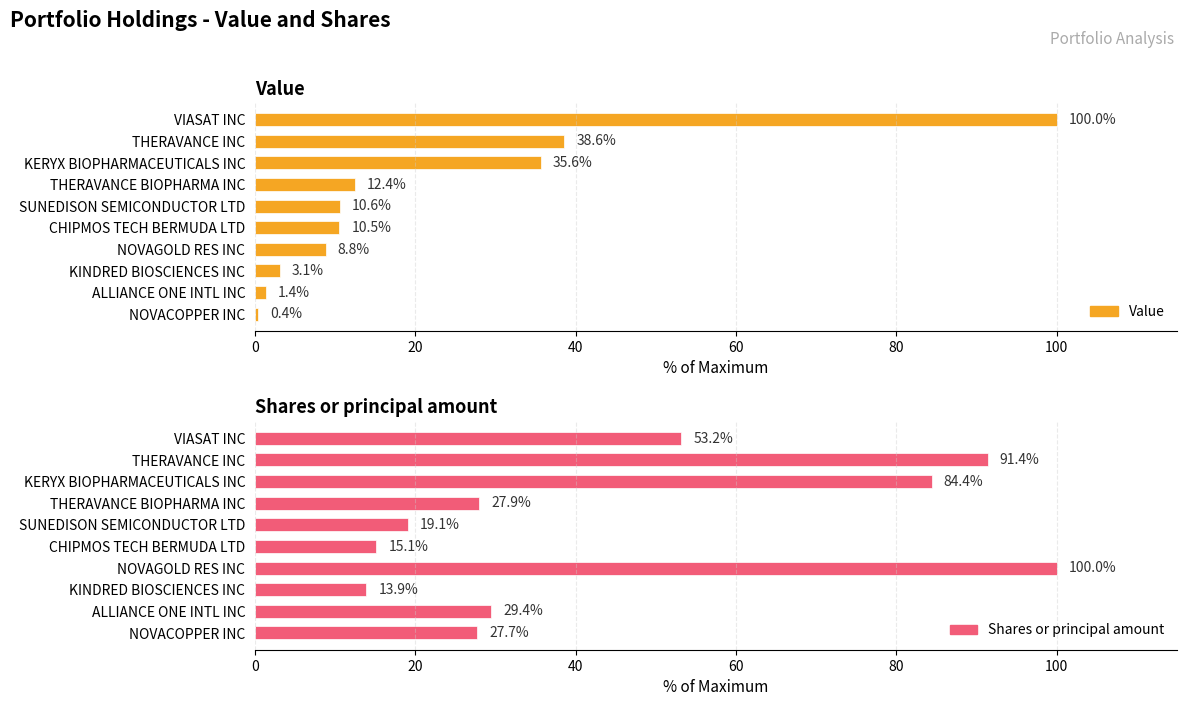

What is the difference between the highest and lowest values at VIASAT INC?

46.8